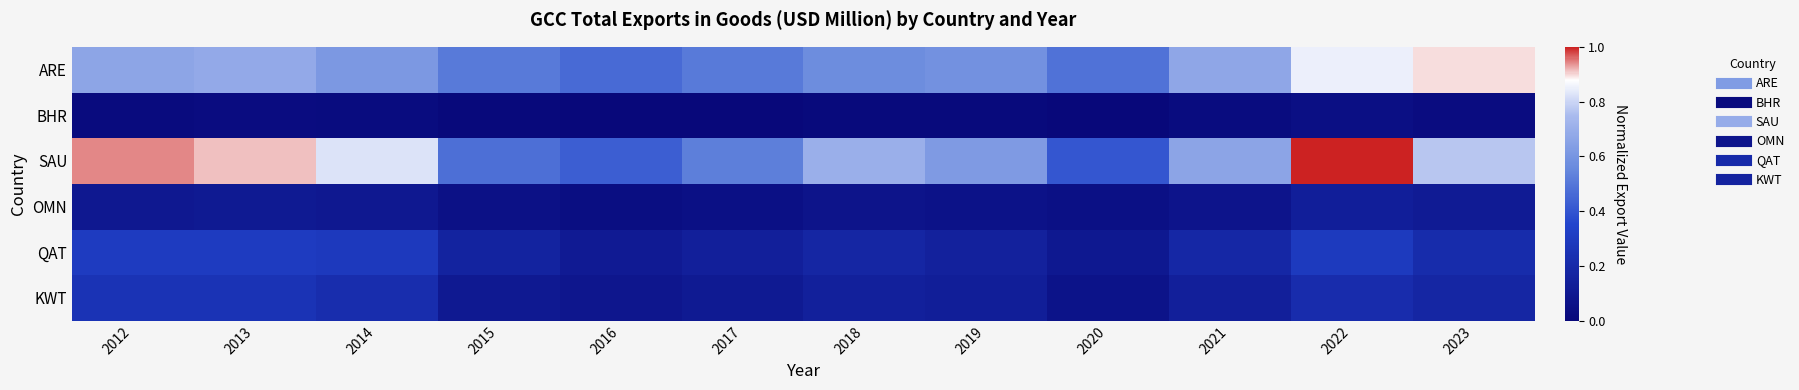

At how many categories does at least one series exceed 0?

12